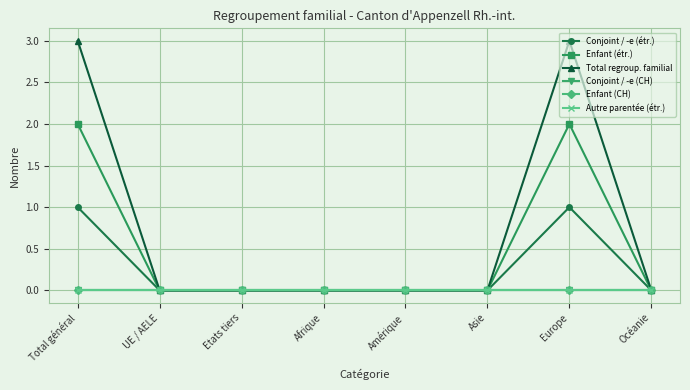

True or false: Enfant (CH) and Conjoint / -e (étr.) cross at least once.

False